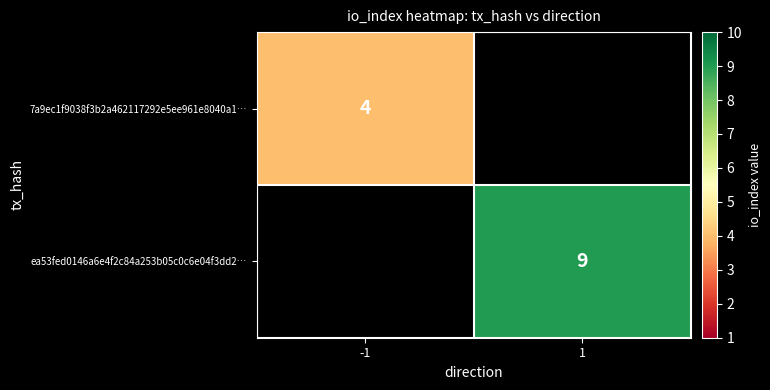

The value of 7a9ec1f9038f3b2a462117292e5ee961e8040a1… at -1 is 4. True or false?

True